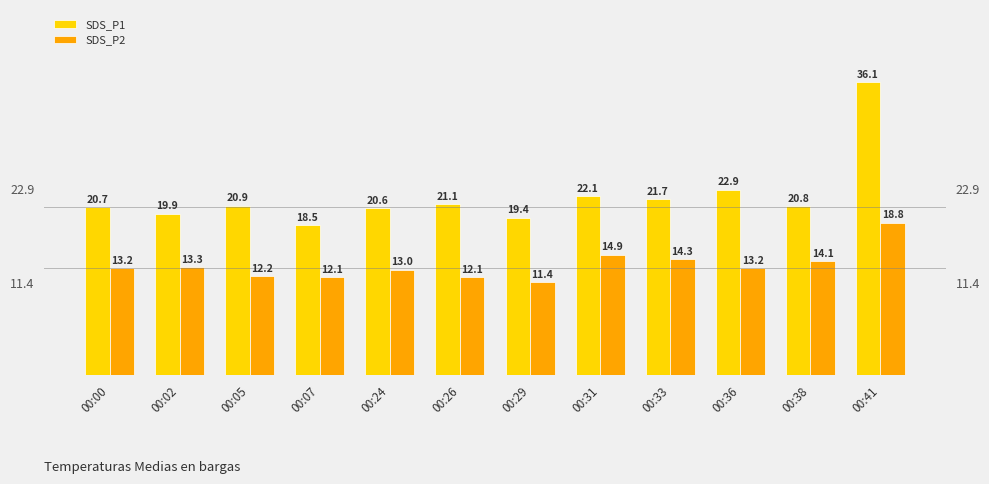

What is the difference between the highest and lowest values at 00:41?

17.3